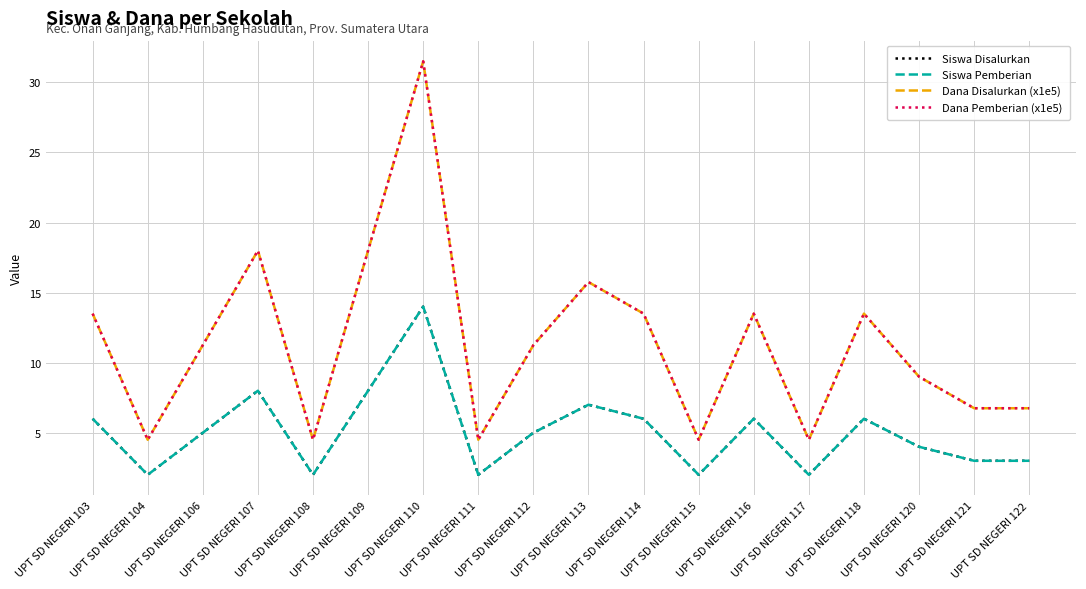

Is this an area chart (filled region under the line)?

No